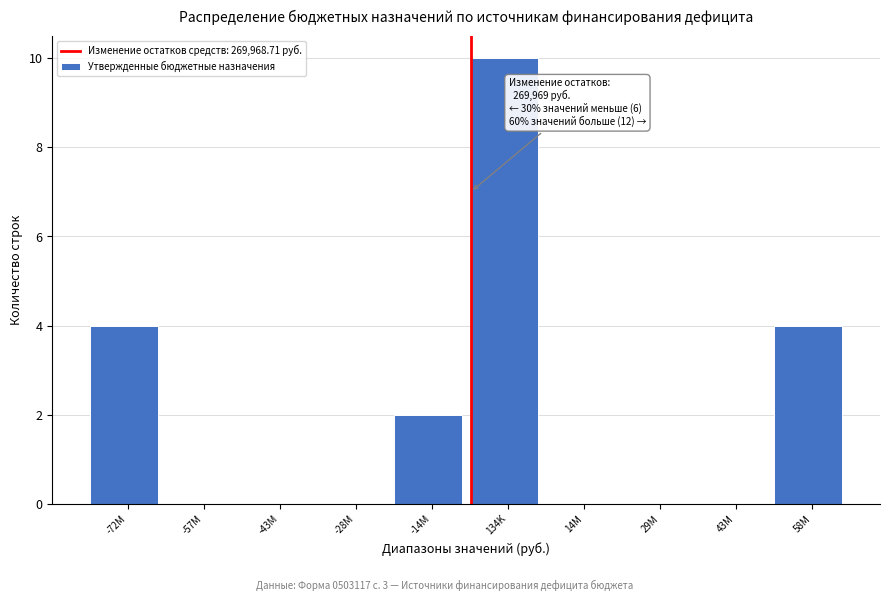

Reading right to left, list all the values displayed in this chart.

58M=4	43M=0	29M=0	14M=0	134K=10	-14M=2	-28M=0	-43M=0	-57M=0	-72M=4